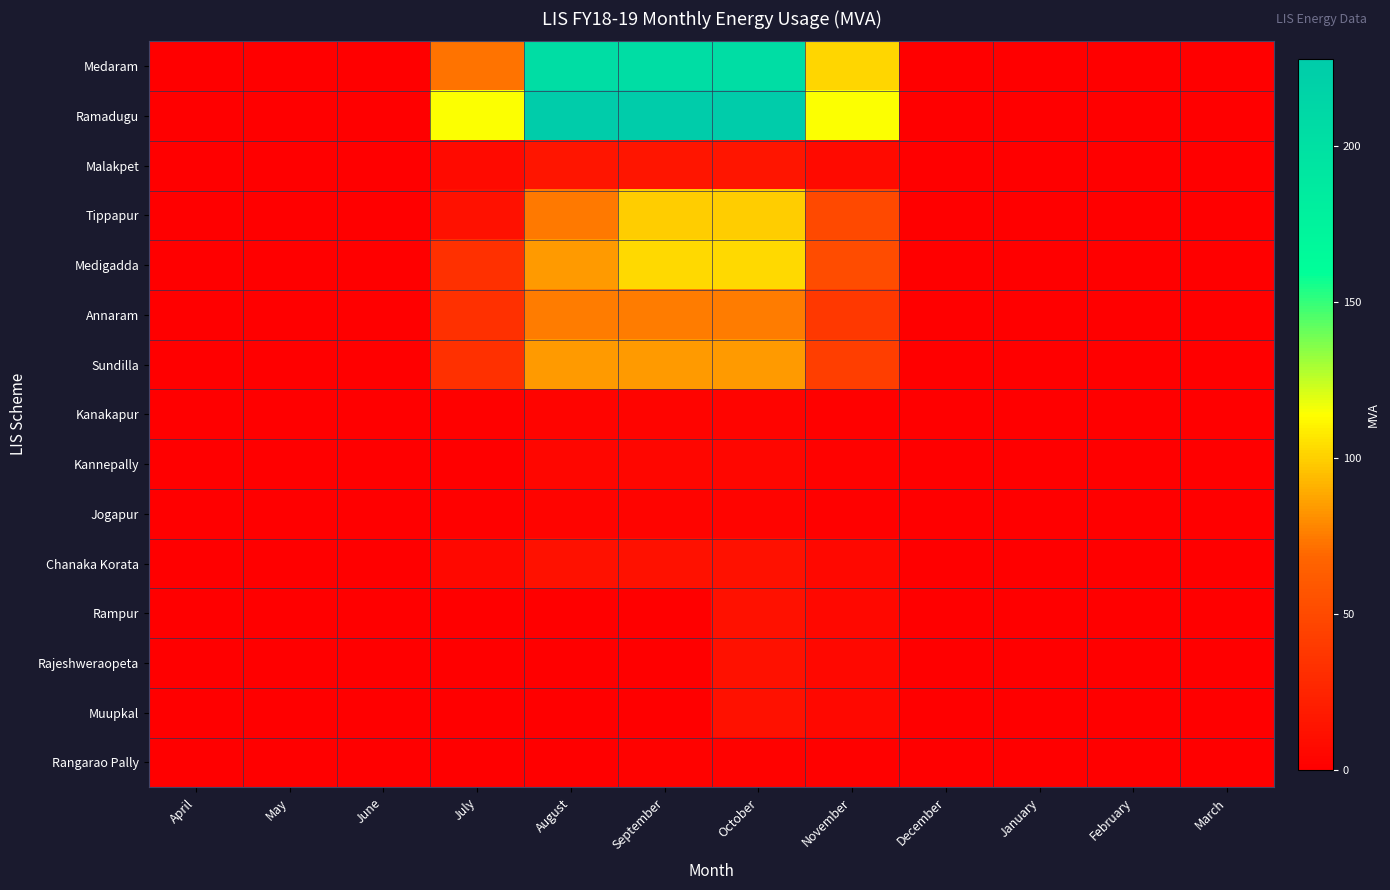

What is the spread (max minus min) of values at September?

227.7